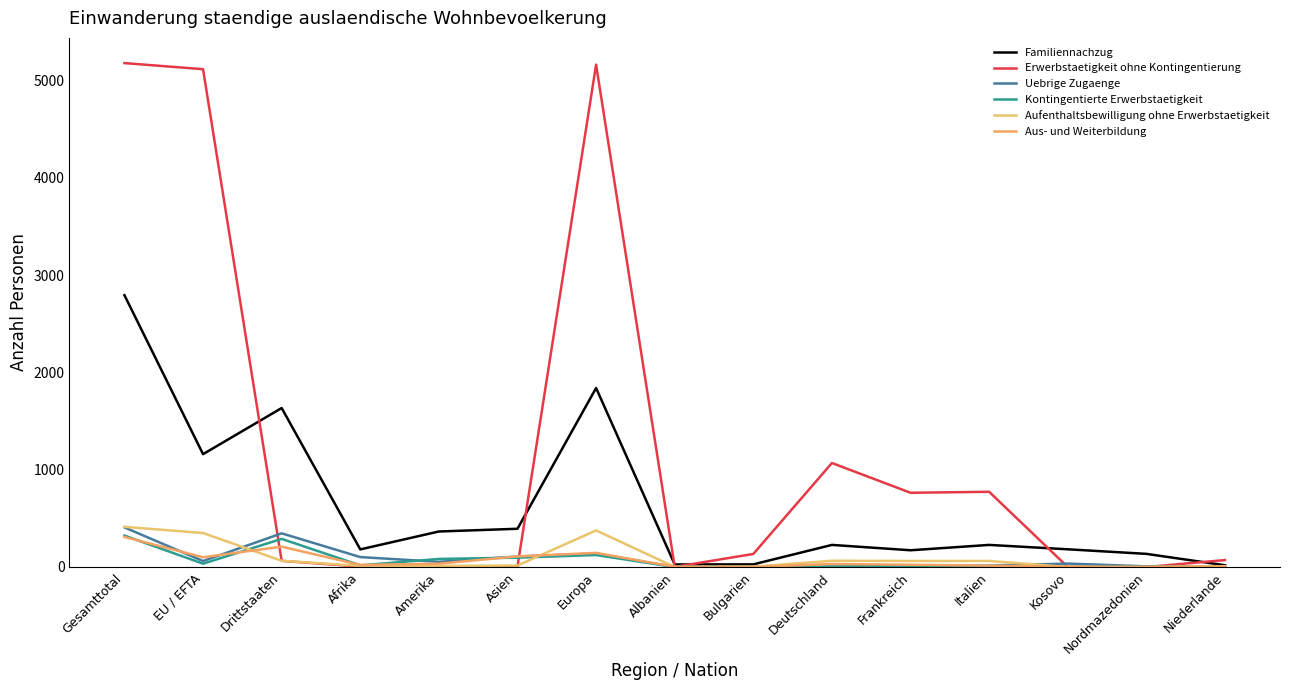

What is the difference between the maximum and second lowest values in the Uebrige Zugaenge series?

407